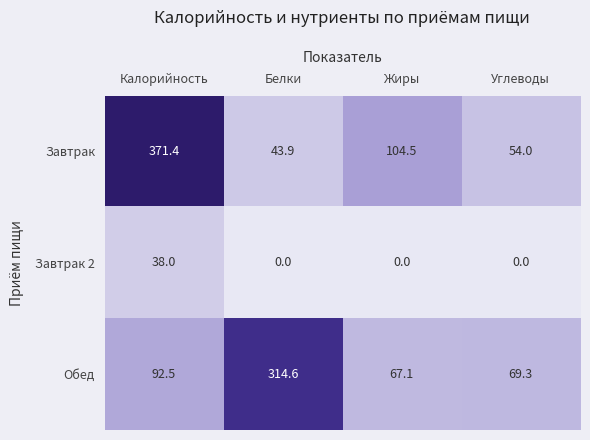

Which series changed the most between Калорийность and Белки?

Завтрак